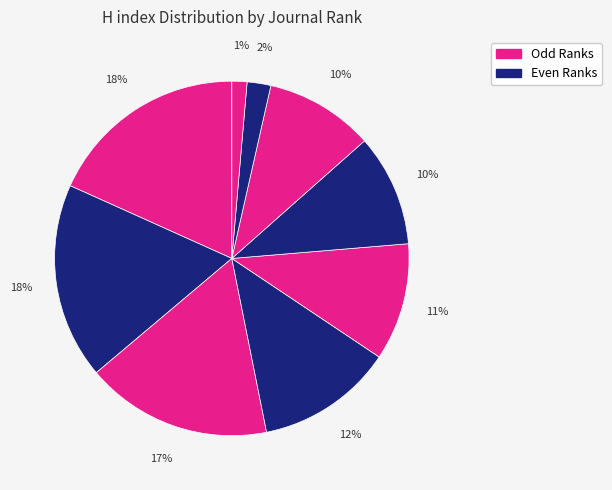

Rank the categories by value from lowest to highest.

Rank 9, Rank 8, Rank 7, Rank 6, Rank 5, Rank 4, Rank 3, Rank 2, Rank 1